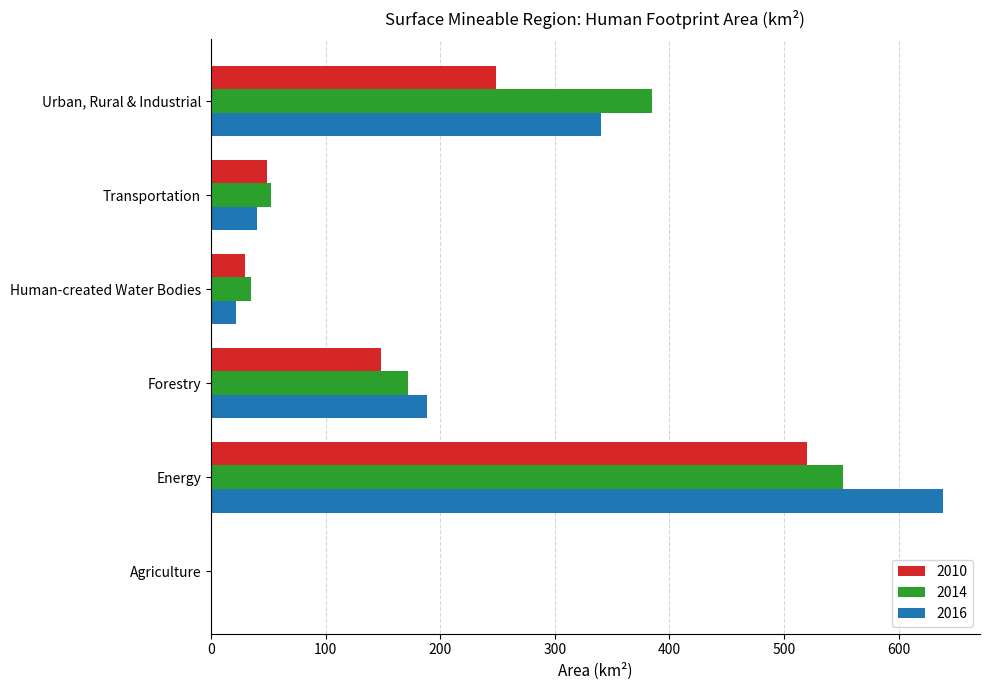

Between Forestry and Urban, Rural & Industrial, which series saw the biggest shift?

2014